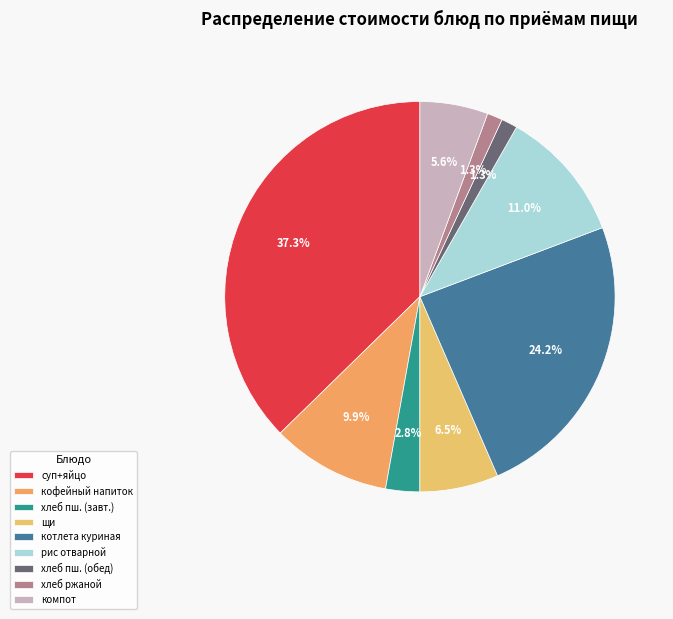

To the nearest percent, what is the difference between the largest and smallest slice percentages?

36%